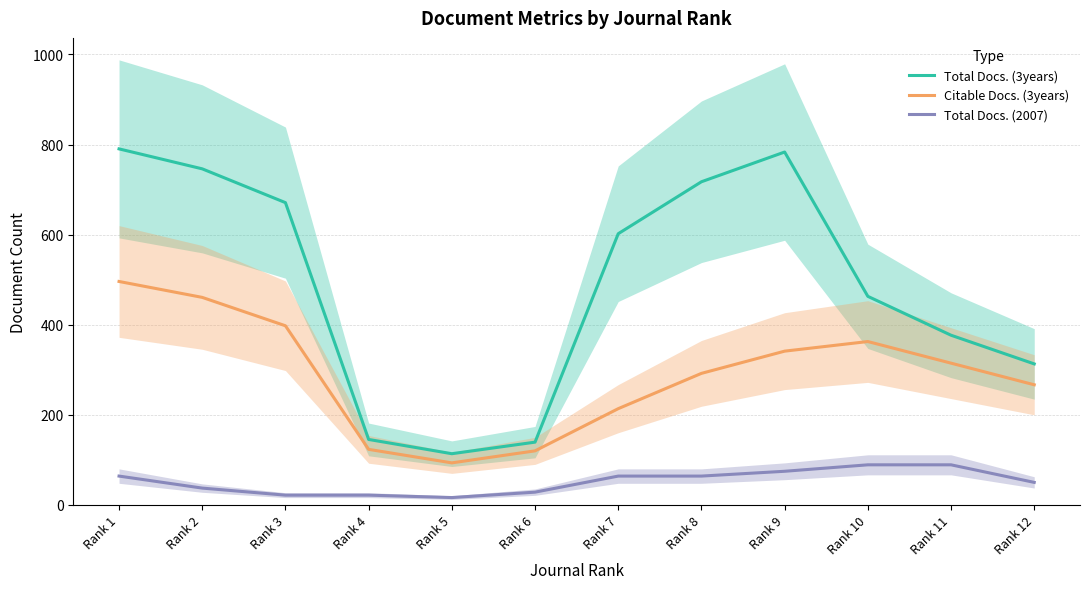

Reading left to right, list all the values displayed in this chart.

Total Docs. (3years): Rank 1=790.3	Rank 2=746.0	Rank 3=671.0	Rank 4=145.3	Rank 5=113.7	Rank 6=139.3	Rank 7=602.0	Rank 8=717.3	Rank 9=783.3	Rank 10=463.0	Rank 11=376.7	Rank 12=313.0
Citable Docs. (3years): Rank 1=496.0	Rank 2=460.7	Rank 3=397.7	Rank 4=123.3	Rank 5=93.3	Rank 6=120.0	Rank 7=213.7	Rank 8=292.0	Rank 9=341.3	Rank 10=362.7	Rank 11=314.7	Rank 12=266.7
Total Docs. (2007): Rank 1=64.0	Rank 2=37.3	Rank 3=21.7	Rank 4=21.7	Rank 5=16.3	Rank 6=28.3	Rank 7=64.0	Rank 8=64.0	Rank 9=74.7	Rank 10=89.0	Rank 11=89.0	Rank 12=50.0